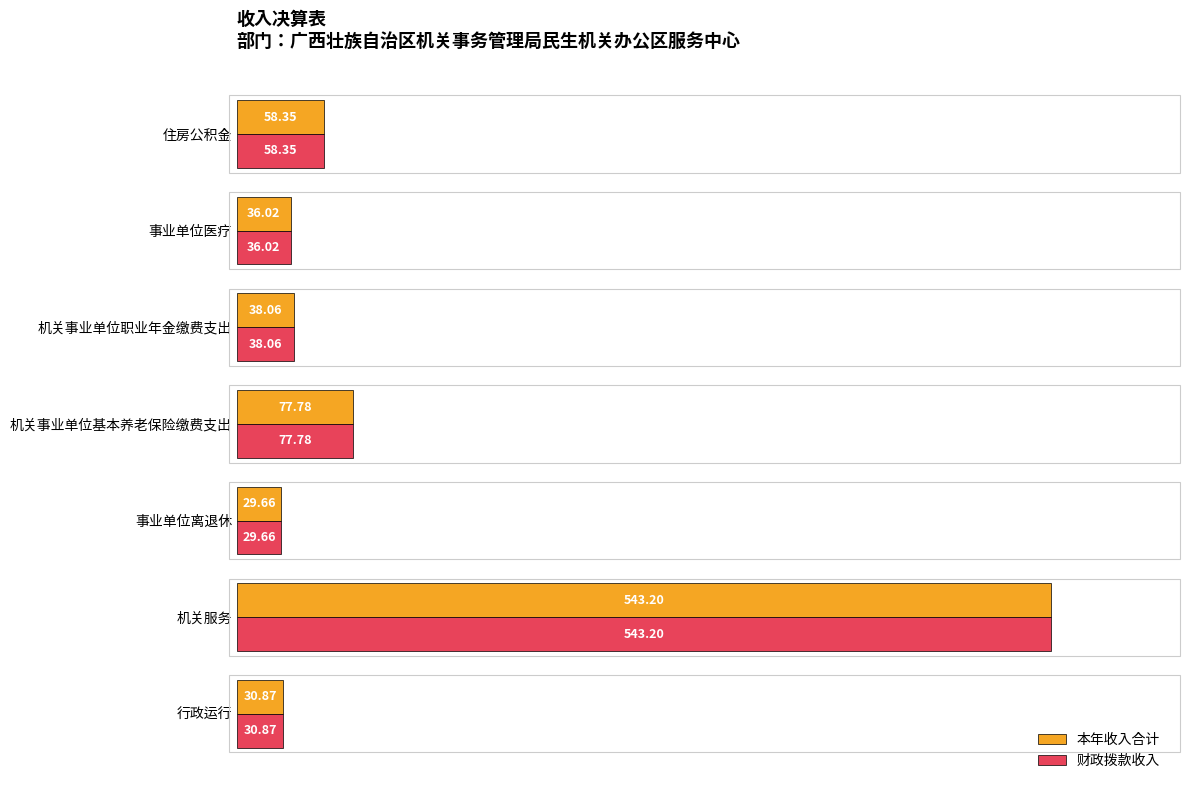

What is the difference between the maximum and minimum values in the 财政拨款收入 series?

513.5